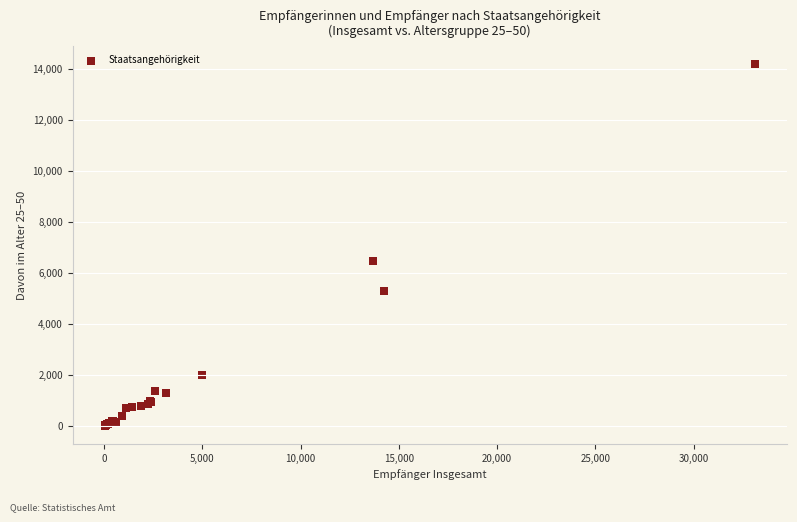

What Y value in the scatter plot is closest to 7092?

6480